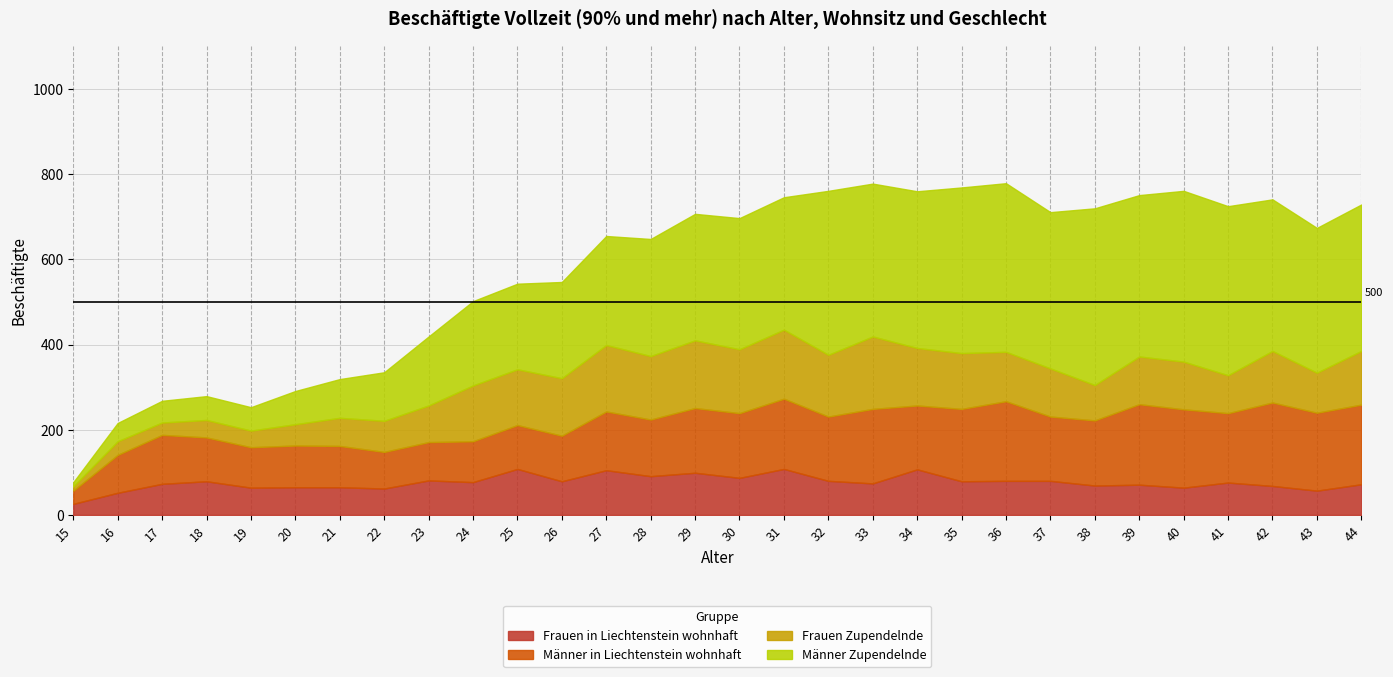

Reading right to left, transcribe all the data shown in this chart.

Frauen in Liechtenstein wohnhaft: 72	57	68	76	64	71	69	80	80	79	107	74	80	108	87	99	91	105	79	108	77	81	62	65	65	64	79	73	52	26
Männer in Liechtenstein wohnhaft: 187	183	196	163	184	189	153	151	187	170	150	175	151	165	152	152	133	138	107	103	96	90	86	97	98	95	103	115	89	31
Frauen Zupendelnde: 126	94	121	89	112	112	83	113	116	131	135	170	145	162	150	159	149	156	135	131	131	86	73	66	50	39	41	29	32	10
Männer Zupendelnde: 344	340	356	397	401	379	415	367	396	389	368	359	385	311	308	297	275	256	226	201	198	162	114	91	78	55	56	51	43	10